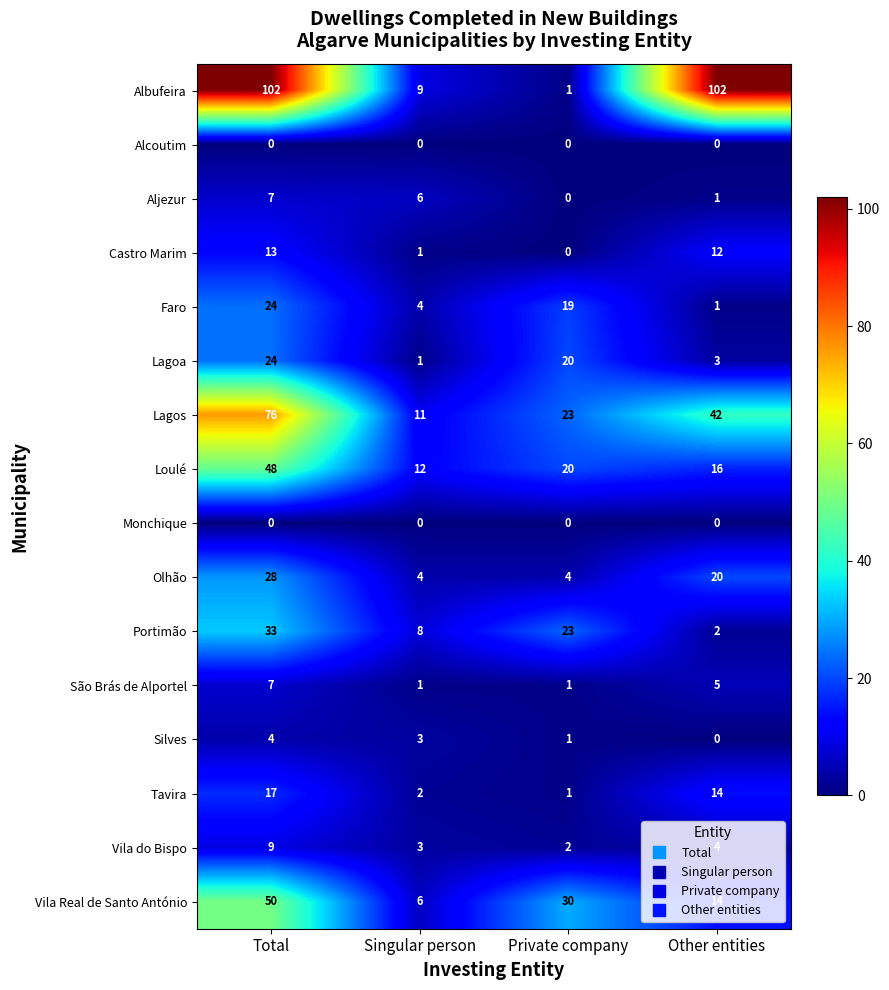

How many Lagos values are between 23 and 76?

3